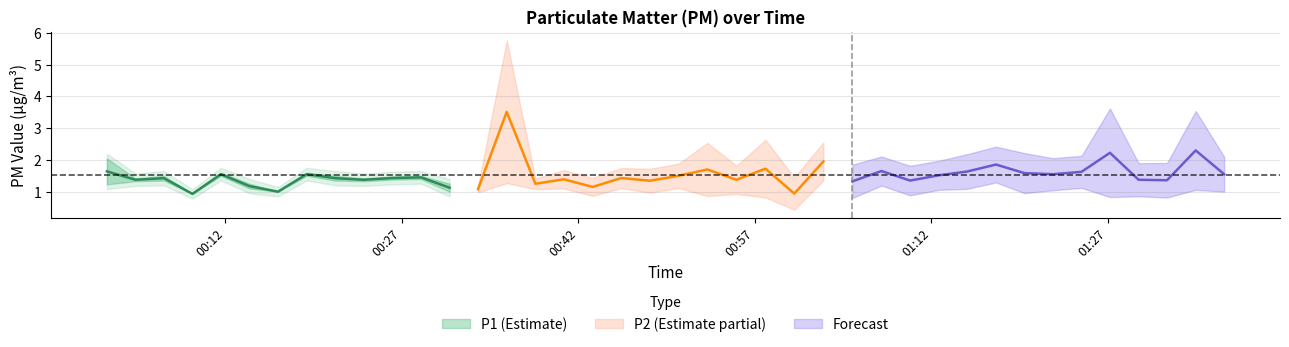

What is the difference between the P2 values at 17 and 36?

0.2